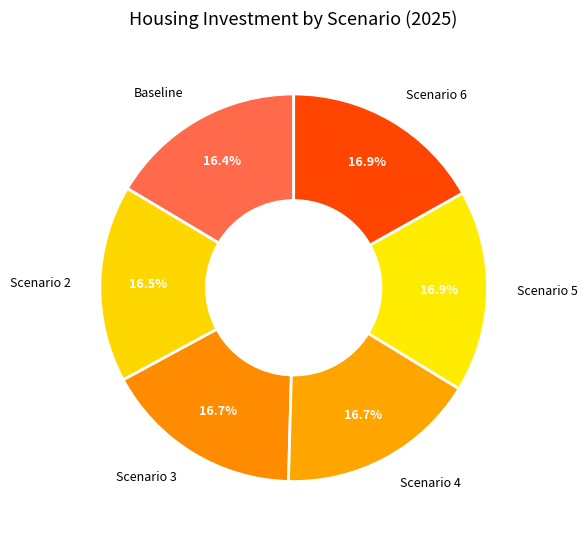

How many segments does this pie chart have?

6